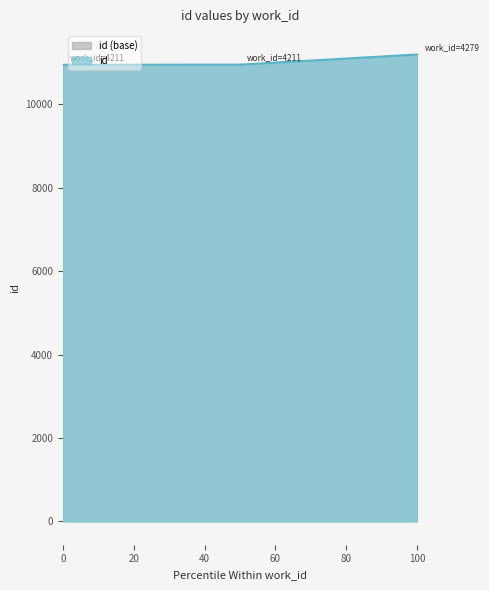

Where is the data nearest to the value 11075?

4211